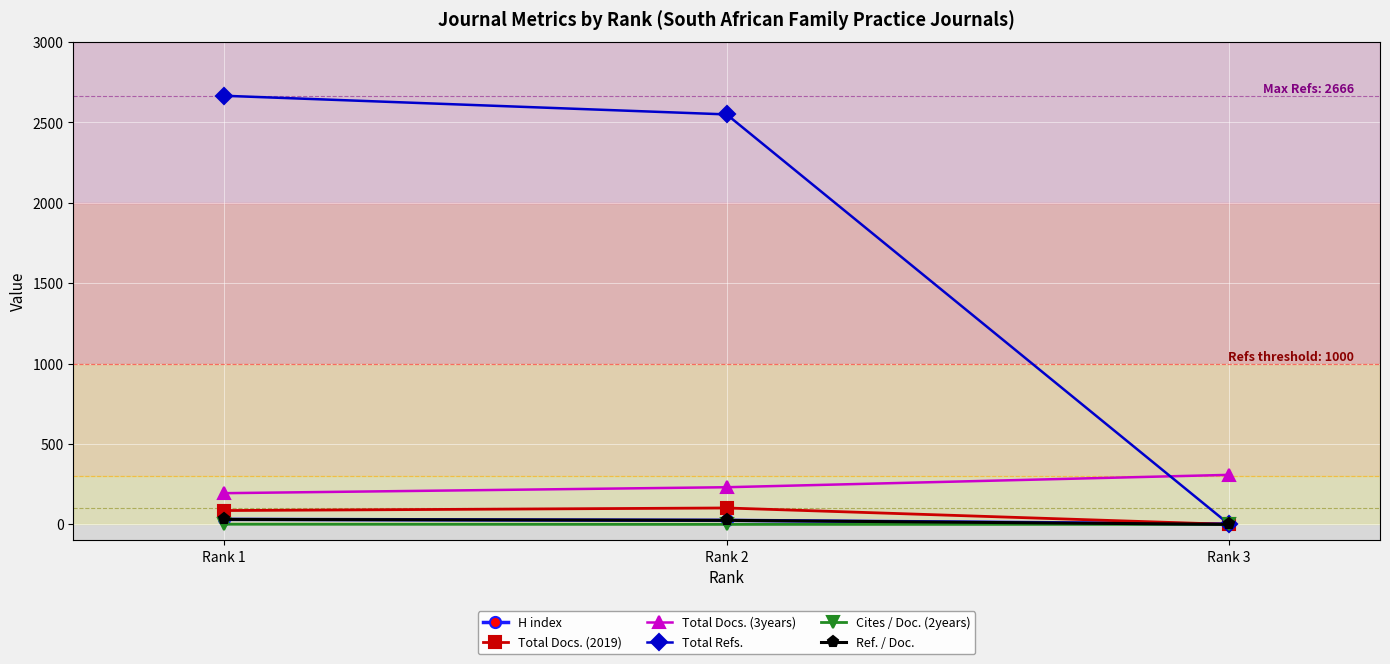

Which label corresponds to the largest value in the chart?

Rank 1